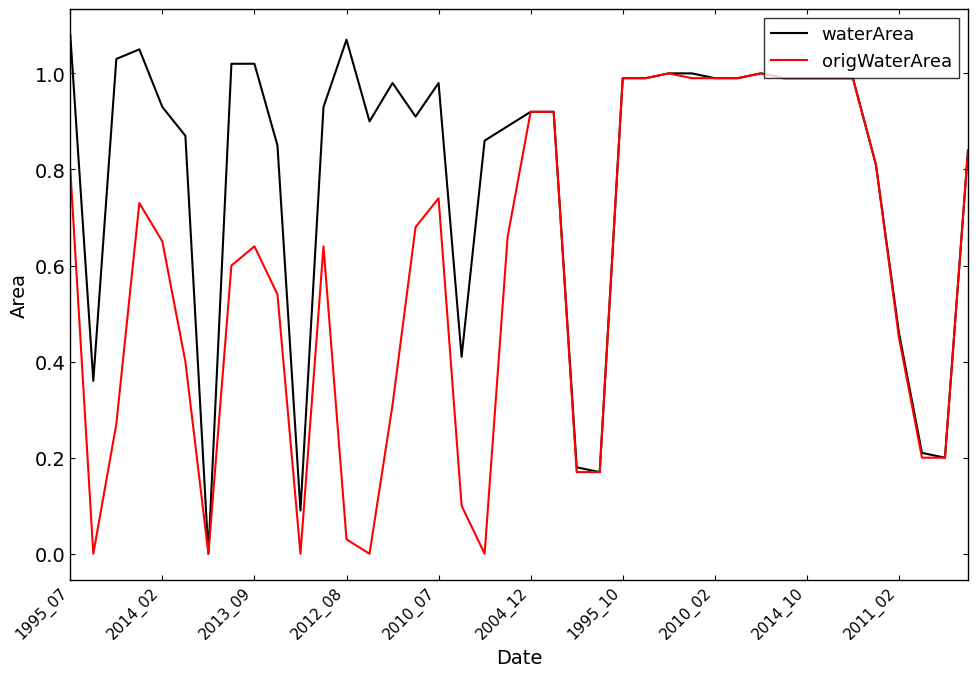

Rank the series by their maximum value, from lowest to highest.

origWaterArea, waterArea